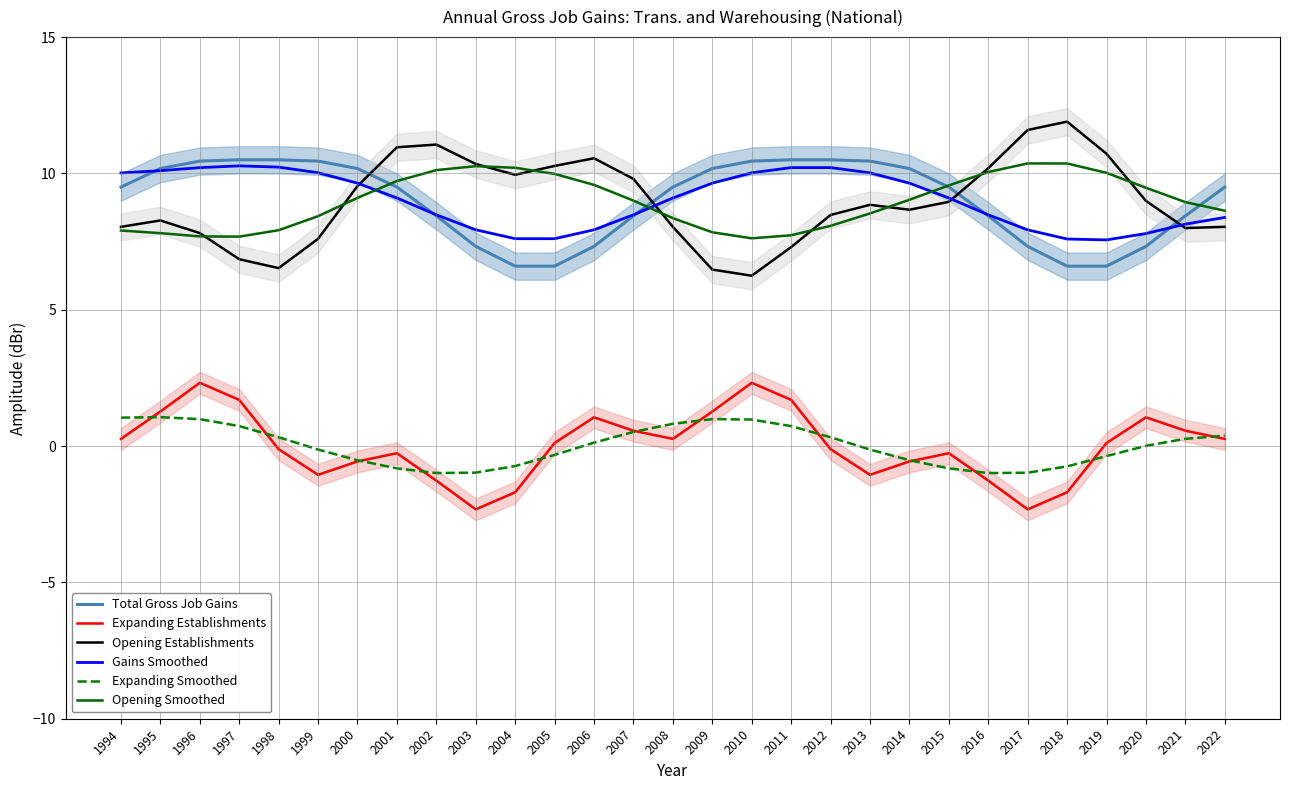

Count the number of data series in this chart.

6